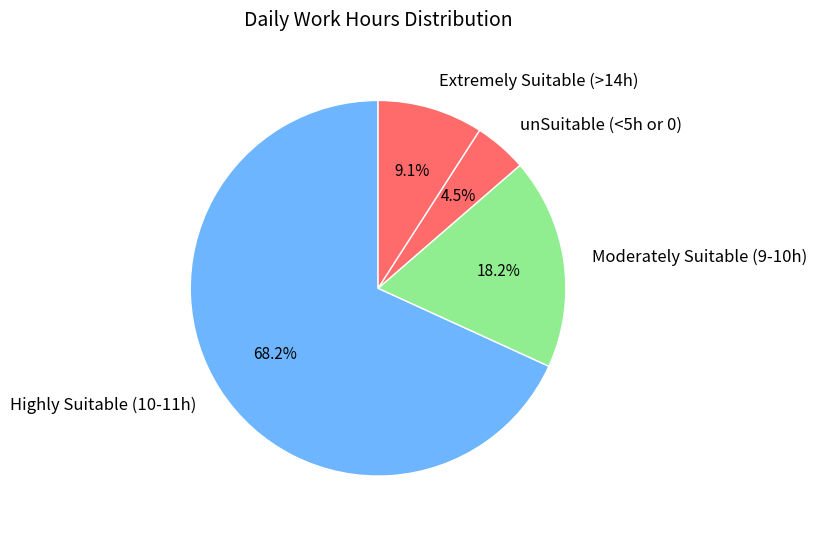

Which category has the smallest portion of the pie?

unSuitable (<5h or 0)